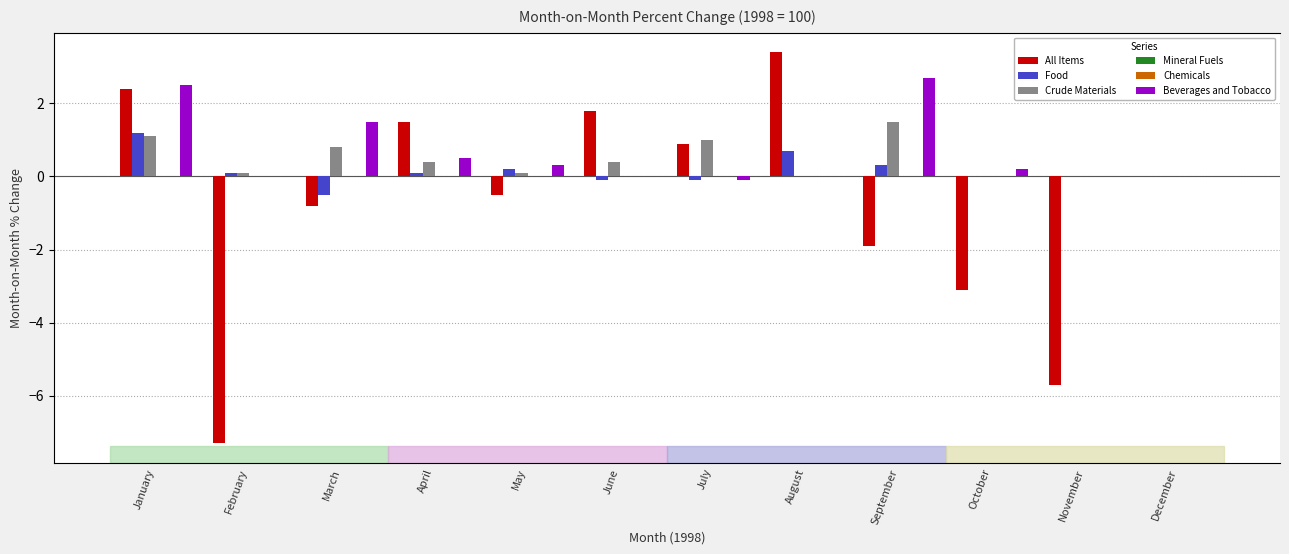

Reading right to left, extract all data points from this chart.

All Items: December=0.0	November=-5.7	October=-3.1	September=-1.9	August=3.4	July=0.9	June=1.8	May=-0.5	April=1.5	March=-0.8	February=-7.3	January=2.4
Food: December=0.0	November=0.0	October=0.0	September=0.3	August=0.7	July=-0.1	June=-0.1	May=0.2	April=0.1	March=-0.5	February=0.1	January=1.2
Crude Materials: December=0.0	November=0.0	October=0.0	September=1.5	August=0.0	July=1.0	June=0.4	May=0.1	April=0.4	March=0.8	February=0.1	January=1.1
Mineral Fuels: December=0.0	November=0.0	October=0.0	September=0.0	August=0.0	July=0.0	June=0.0	May=0.0	April=0.0	March=0.0	February=0.0	January=0.0
Chemicals: December=0.0	November=0.0	October=0.0	September=0.0	August=0.0	July=0.0	June=0.0	May=0.0	April=0.0	March=0.0	February=0.0	January=0.0
Beverages and Tobacco: December=0.0	November=0.0	October=0.2	September=2.7	August=0.0	July=-0.1	June=0.0	May=0.3	April=0.5	March=1.5	February=0.0	January=2.5